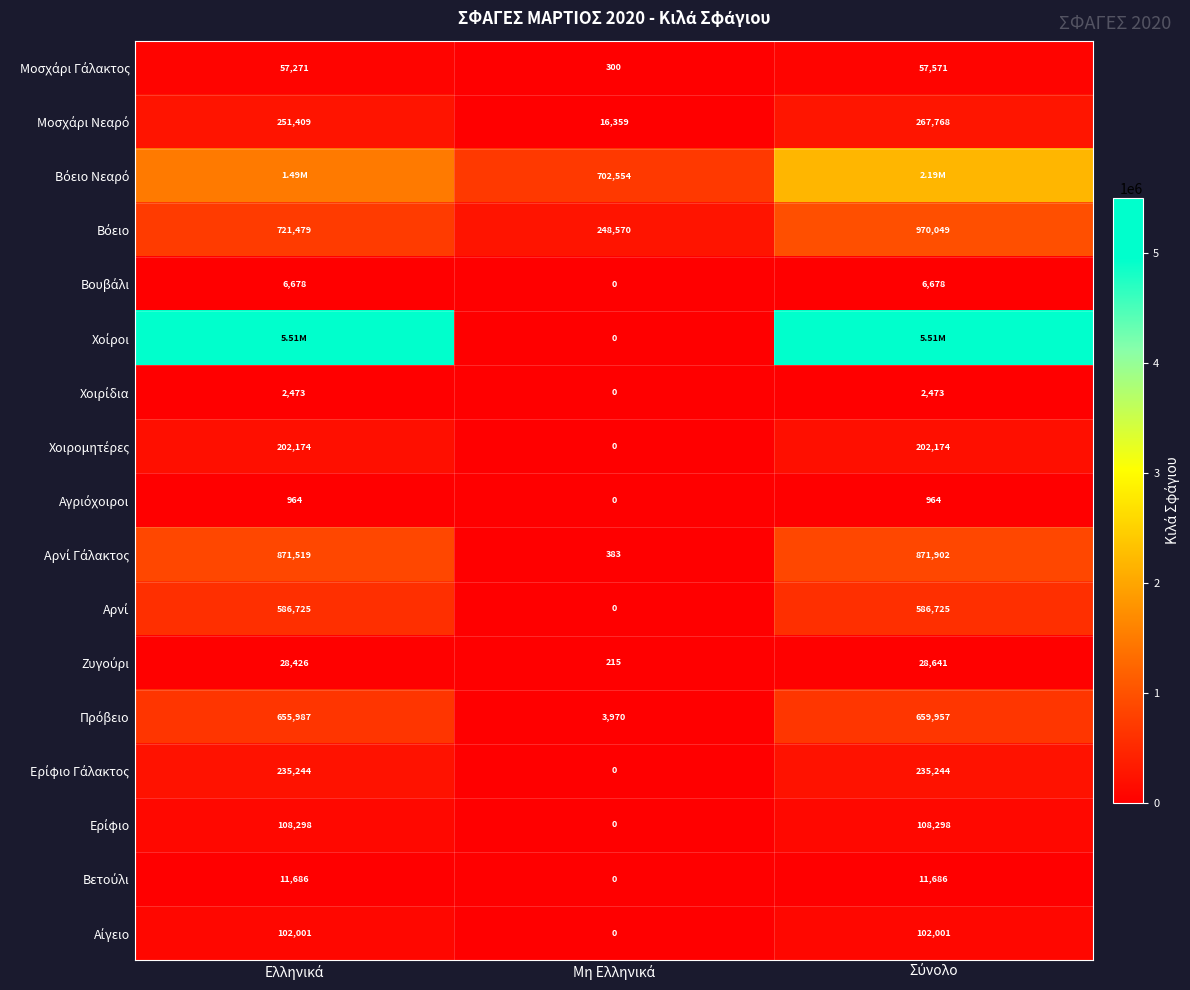

True or false: Βόειο has a value of 970049 at Σύνολο.

True